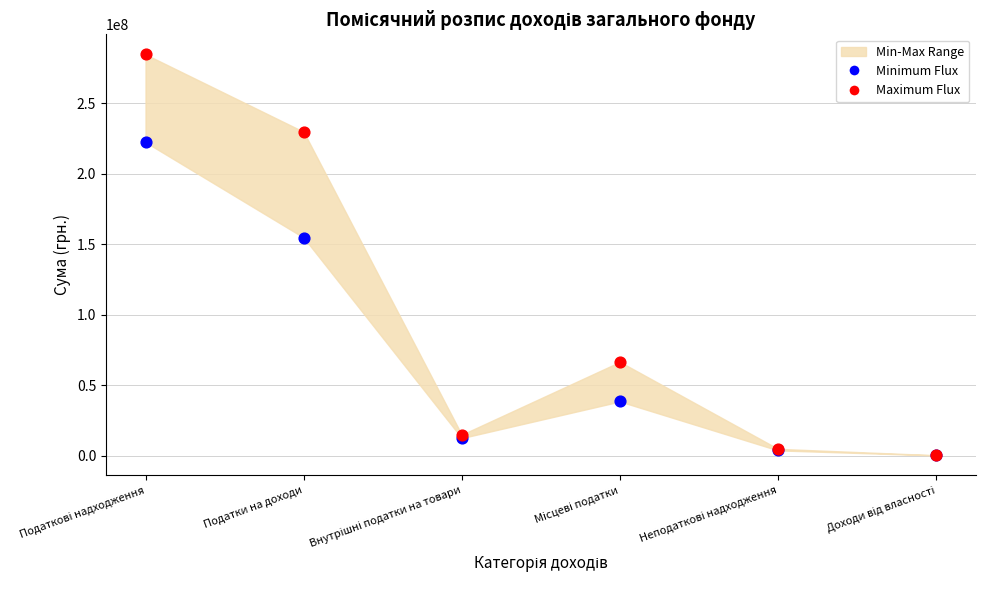

Which series has the largest Y range (max minus min)?

Maximum Flux